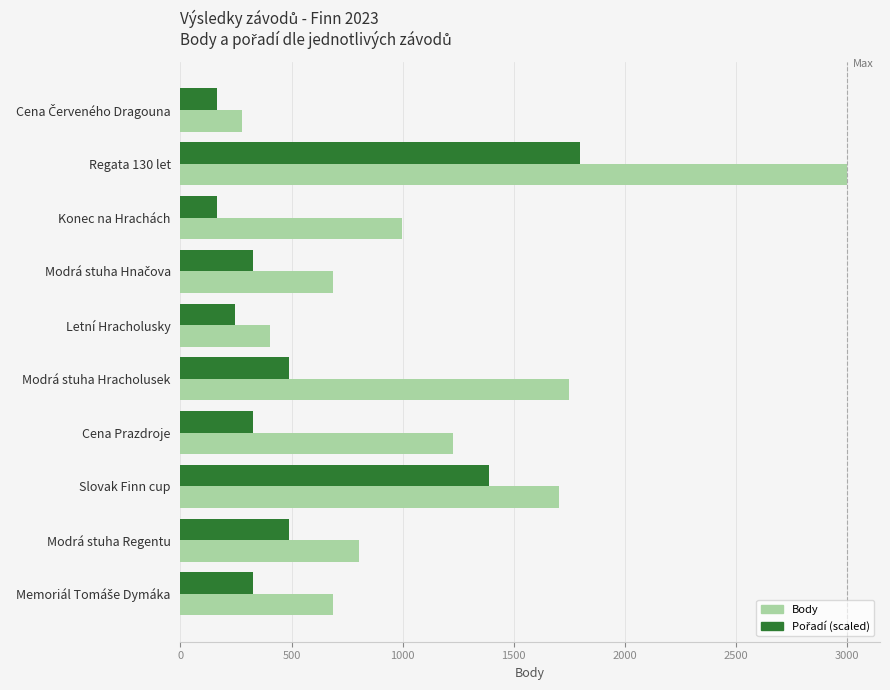

What is the smallest value displayed?

163.6